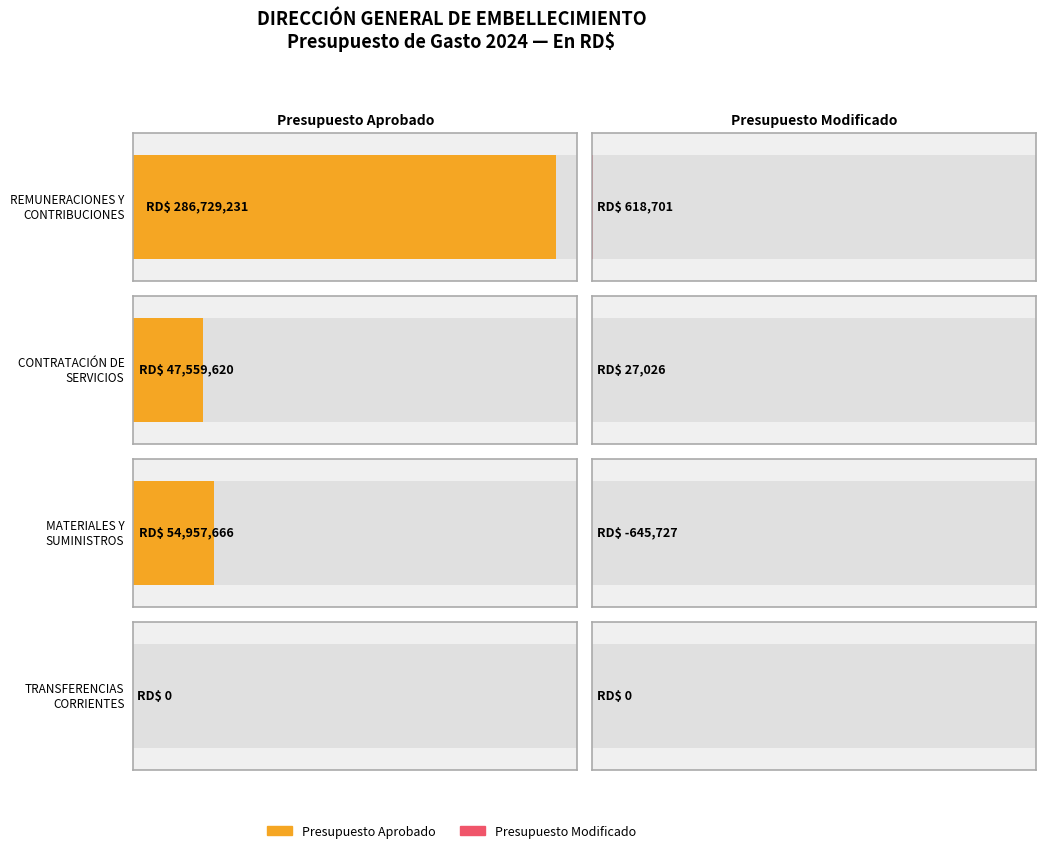

What is the greatest value displayed?

286729231